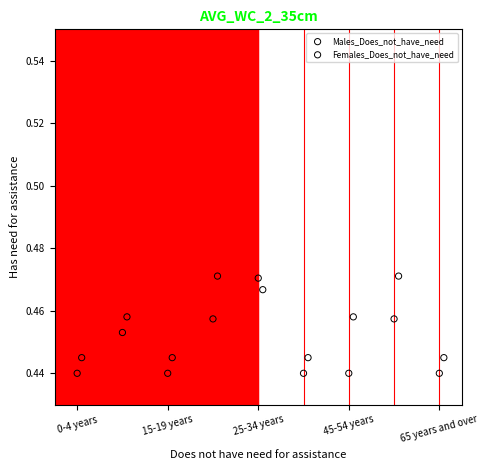

Which series contains the lowest Y value?

Males_Does_not_have_need